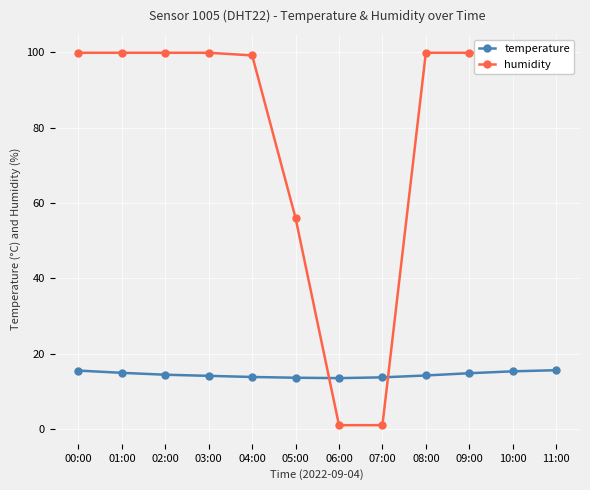

What is the average value of the temperature series?

14.5